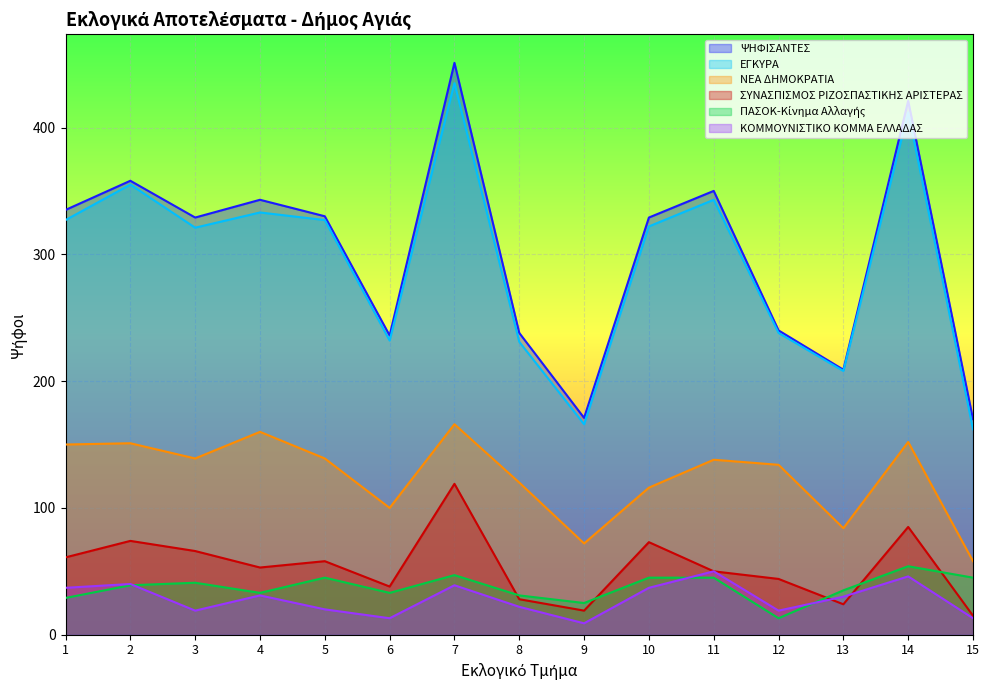

How many lines are shown in the chart?

6